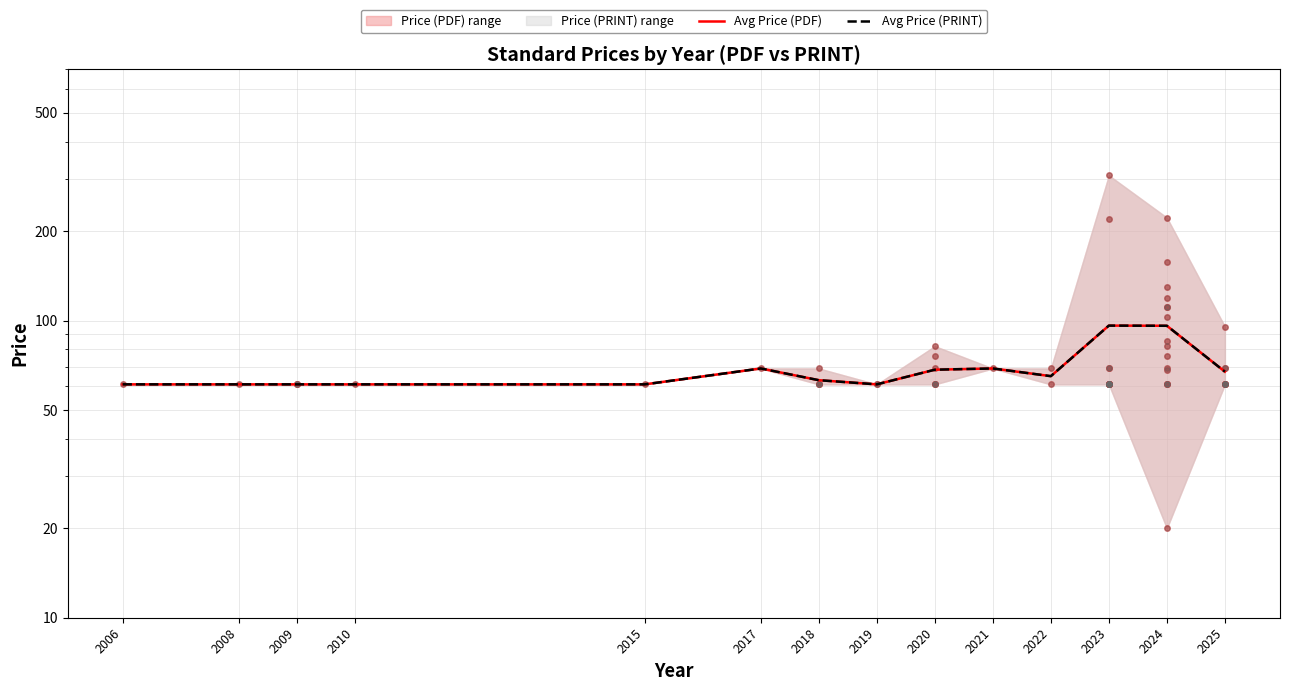

At how many categories does at least one series exceed 81?

2